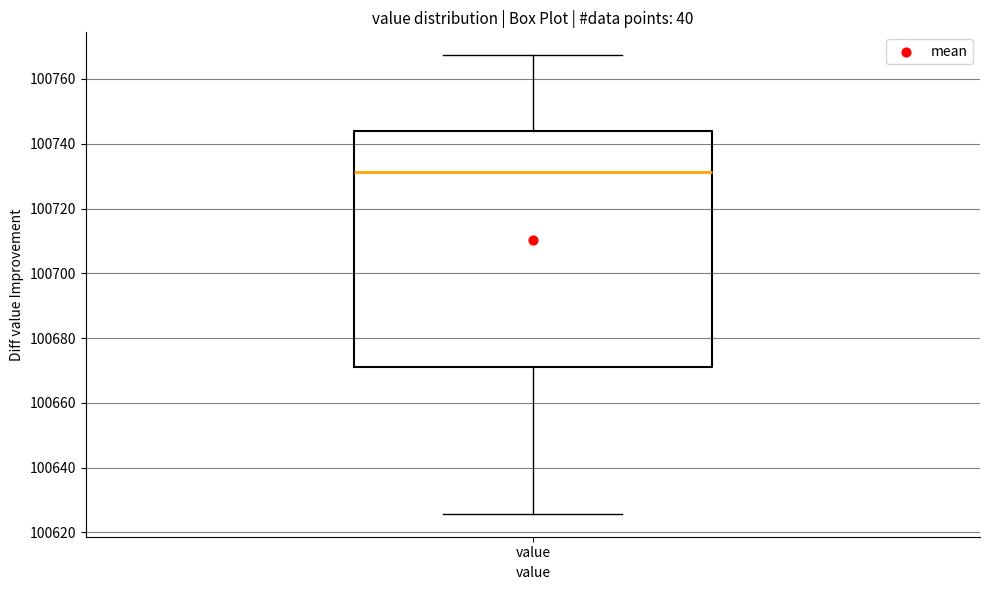

Transcribe this box plot: give where the median line is, the range the box spans, and where the two whiskers end, as read against the y-axis. The values are not printed on the chart, so give them approximately, as read against the axis.

median 100732, box 100670 to 100744, whiskers 100626 to 100768